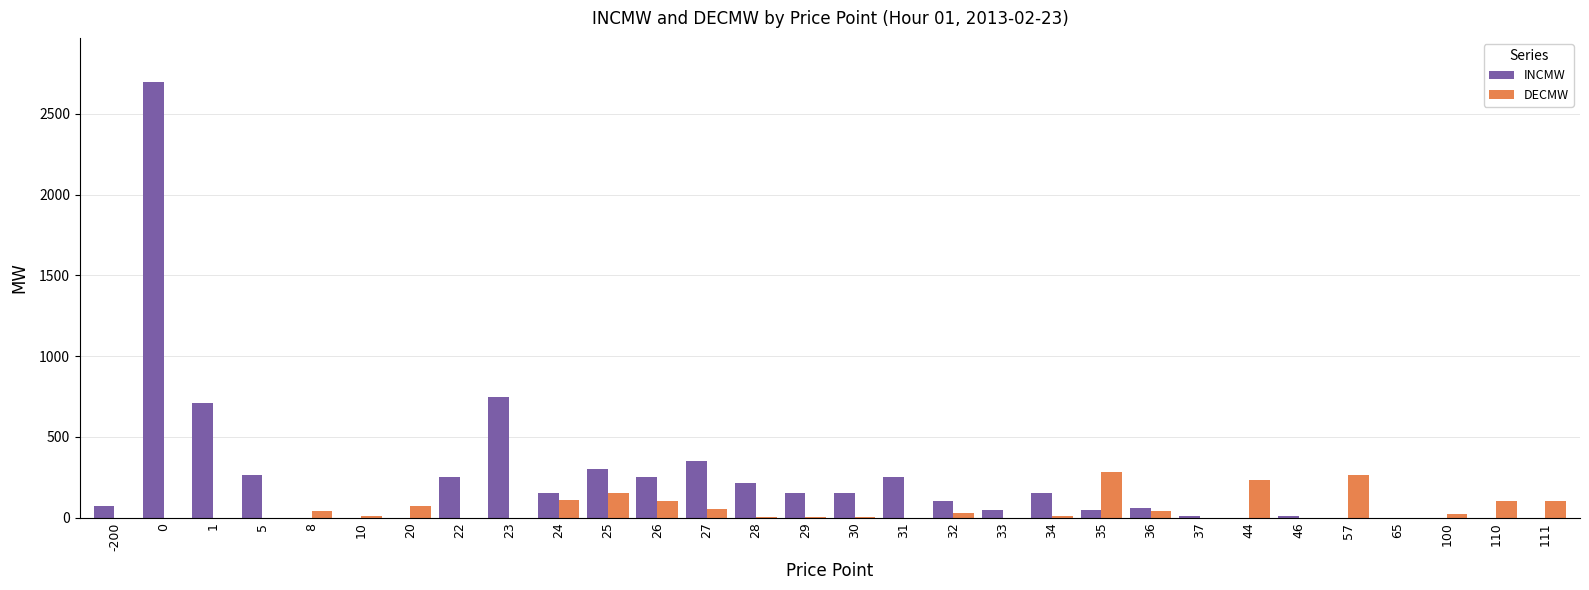

What is the sum of the DECMW values at 27 and 0?

52.5